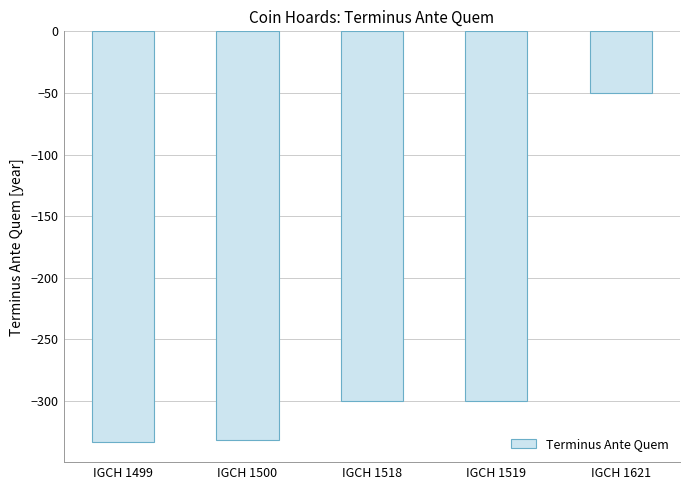

Are the bars horizontal?

No